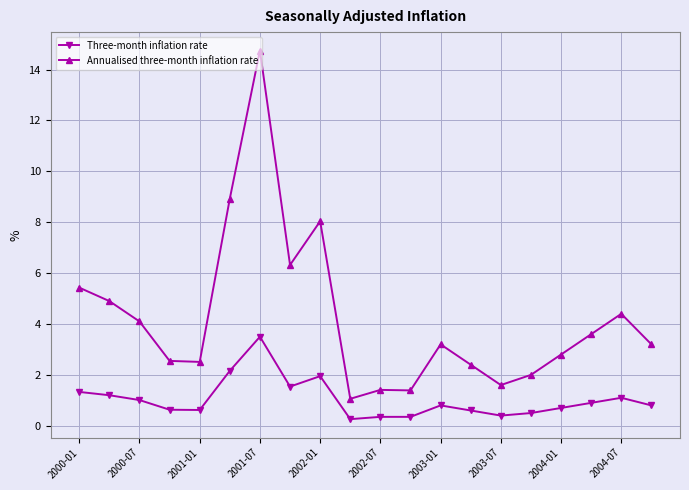

True or false: Three-month inflation rate and Annualised three-month inflation rate intersect in this chart.

False